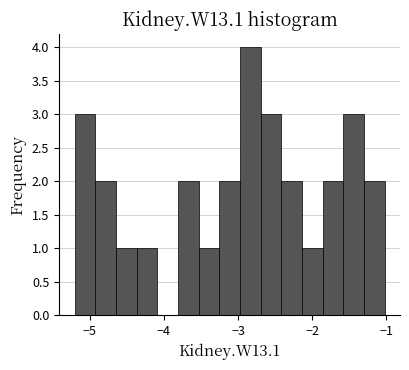

Read against the x-axis, roughly where is the centre of the tallest bar?

-2.8